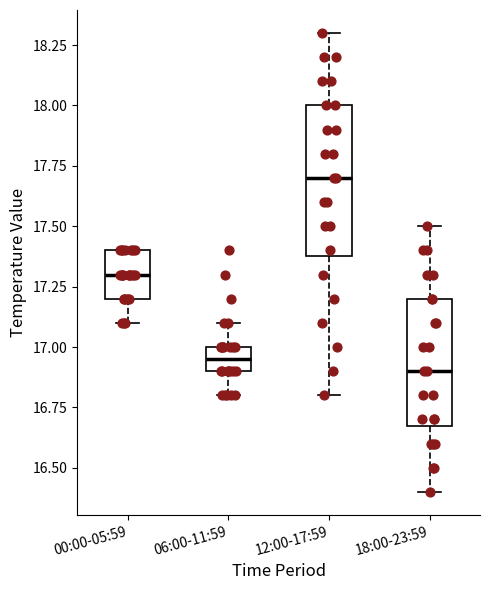

Reading left to right, read every box against the y-axis: the position of its median line, the range the box covers, and the ends of its whiskers. The values are not printed on the chart, so give them approximately, as read against the axis.

00:00-05:59: median 17.30, box 17.20 to 17.40, whiskers 17.10 to 17.40
06:00-11:59: median 16.95, box 16.90 to 17.00, whiskers 16.80 to 17.10
12:00-17:59: median 17.70, box 17.40 to 18.00, whiskers 16.80 to 18.30
18:00-23:59: median 16.90, box 16.70 to 17.20, whiskers 16.40 to 17.50